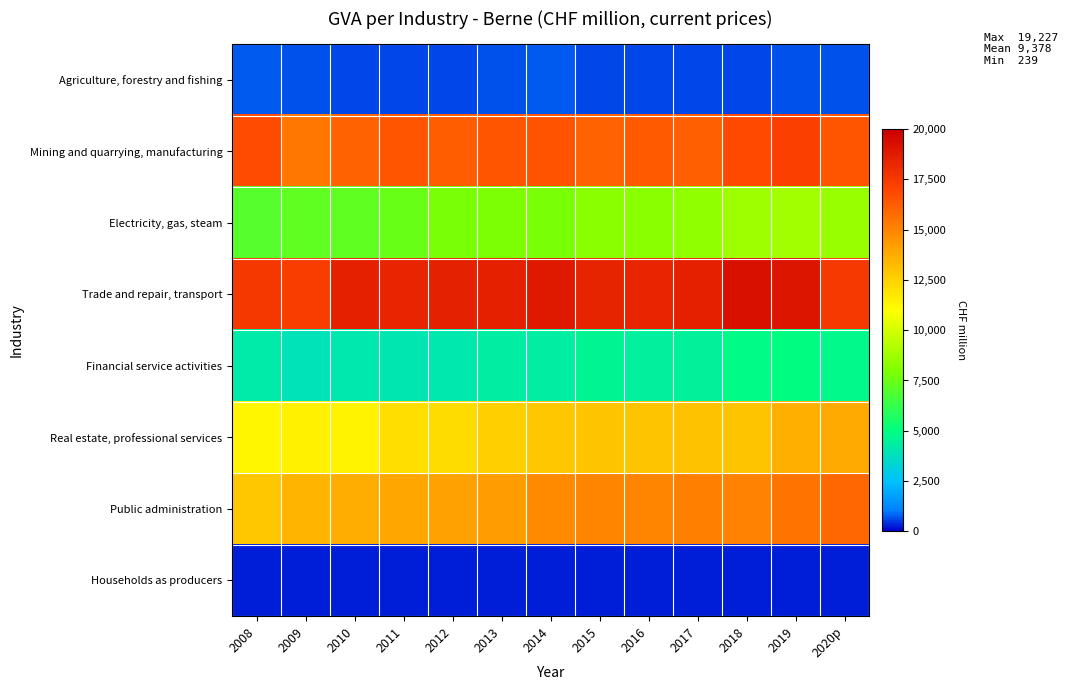

Which has a higher value, 2018 or 2019?

2019